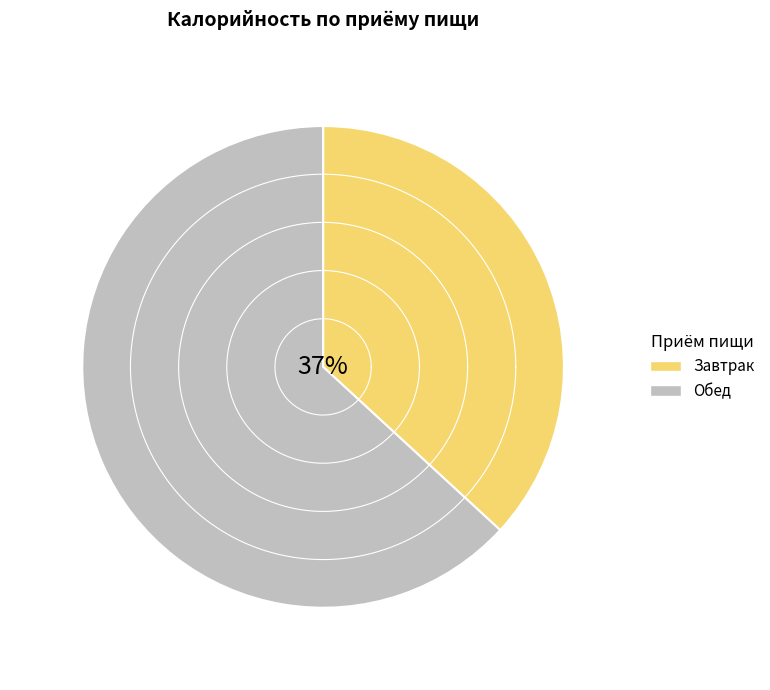

The Суп картофельный с мясными фрикадельками slice represents 1% of the pie. True or false?

False